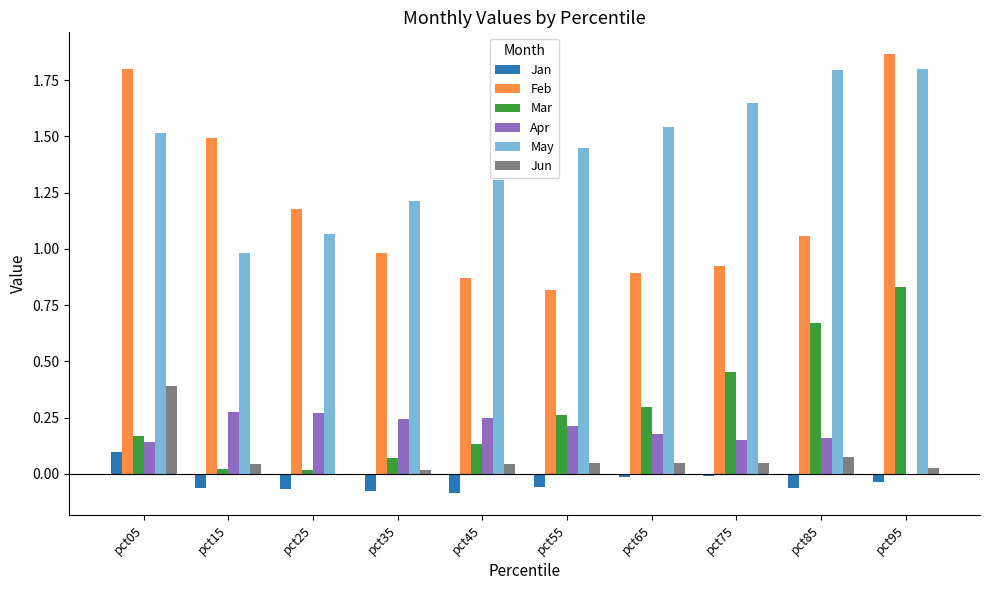

Which series has the largest total across all categories?

May